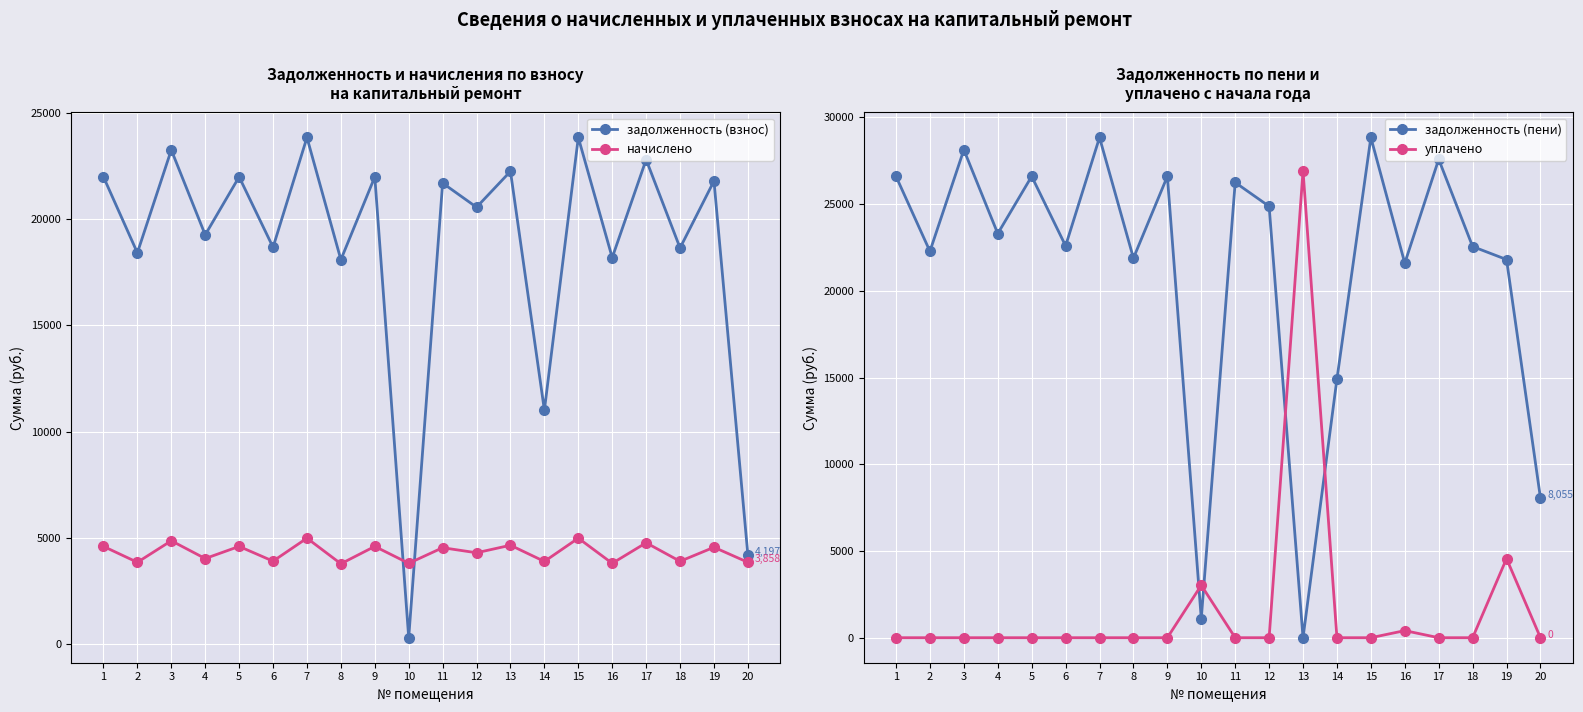

What is the difference between the second highest and minimum values in the уплачено series?

4560.0